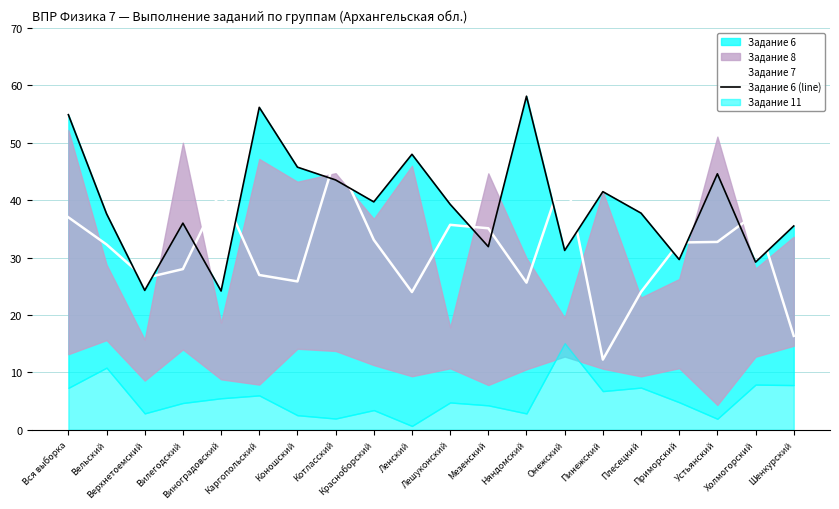

Reading left to right, extract all data points from this chart.

Задание 7: 37.0	32.3	26.4	28.0	41.8	27.0	25.9	47.6	33.1	24.0	35.7	35.1	25.6	45.3	12.2	24.0	32.6	32.7	37.6	16.4
Задание 6 (line): 54.9	37.6	24.3	36.0	24.2	56.2	45.8	43.5	39.7	48.0	39.3	31.9	58.1	31.2	41.5	37.8	29.7	44.6	29.2	35.5